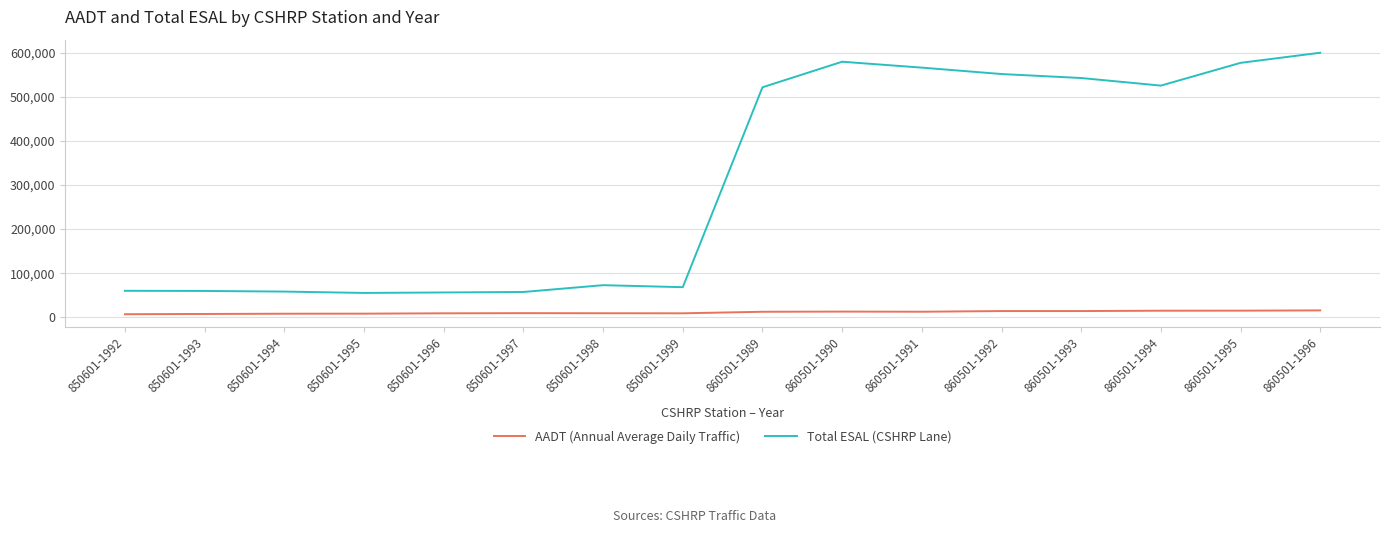

True or false: Total ESAL (CSHRP Lane) and AADT (Annual Average Daily Traffic) intersect in this chart.

False